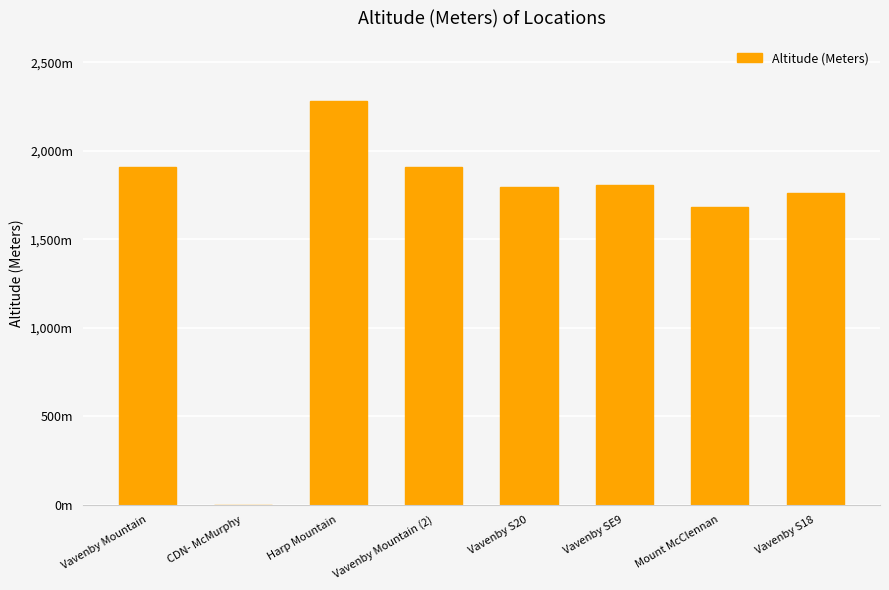

Are the bars horizontal?

No